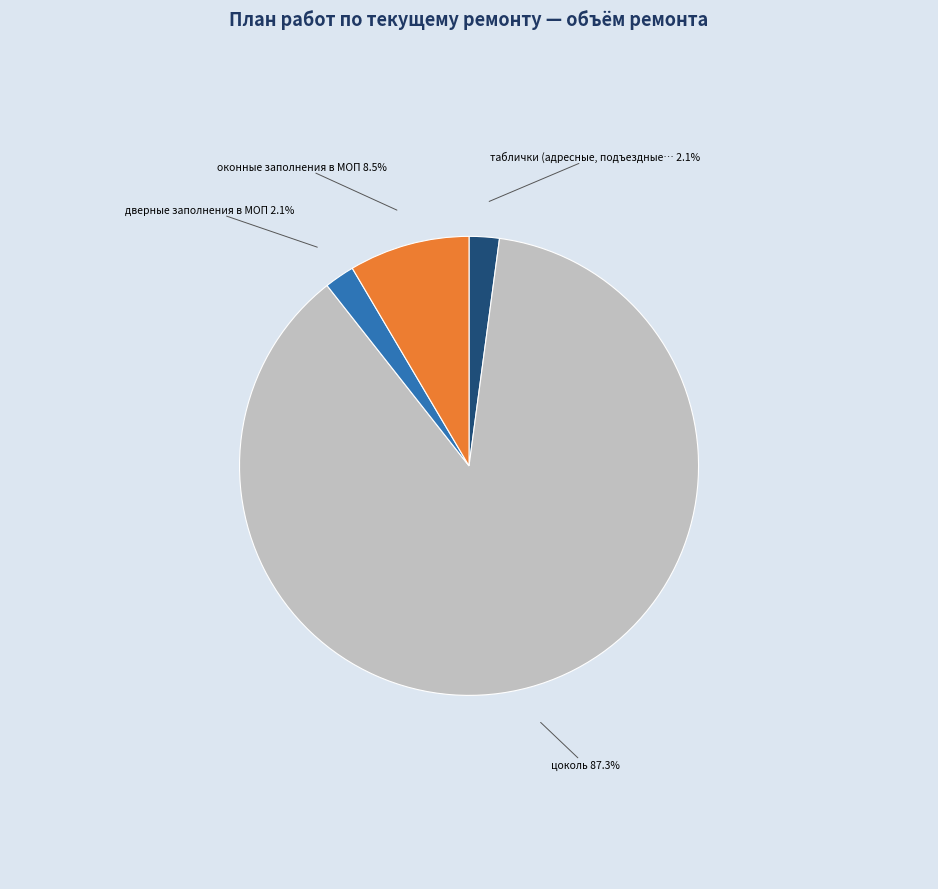

Is there a majority slice in this chart?

Yes